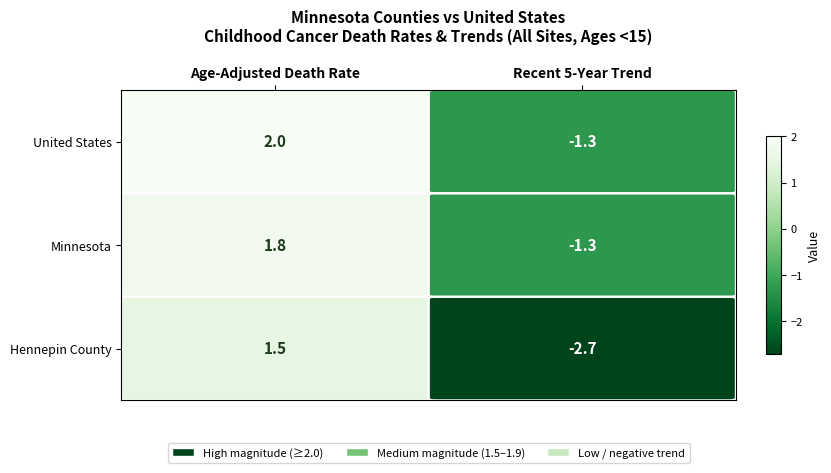

Which category has the highest value in the Hennepin County series?

Age-Adjusted Death Rate